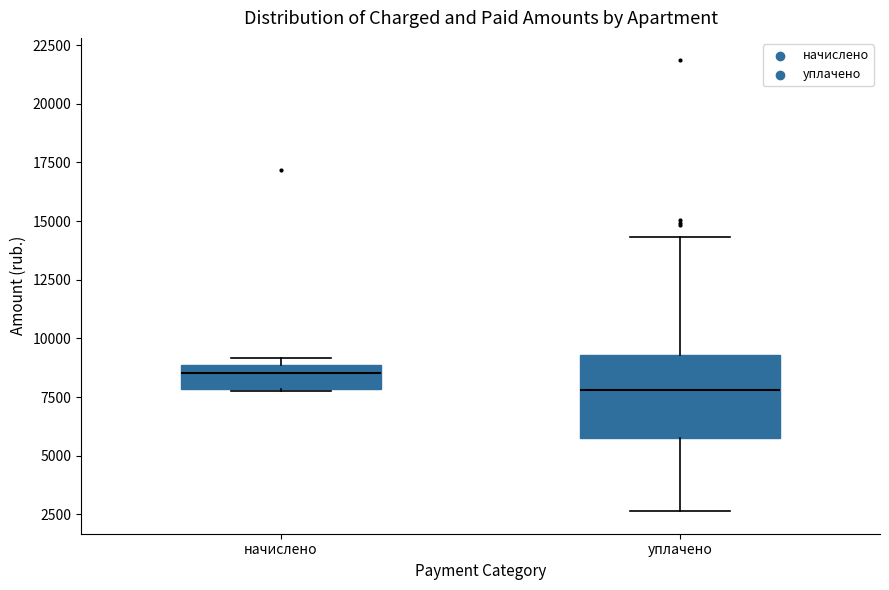

Reading left to right, read every box against the y-axis: the position of its median line, the range the box covers, and the ends of its whiskers. The values are not printed on the chart, so give them approximately, as read against the axis.

начислено: median 8500, box 8000 to 9000, whiskers 8000 to 9000 (just above the box's upper edge)
уплачено: median 8000, box 6000 to 9500, whiskers 2500 to 14500